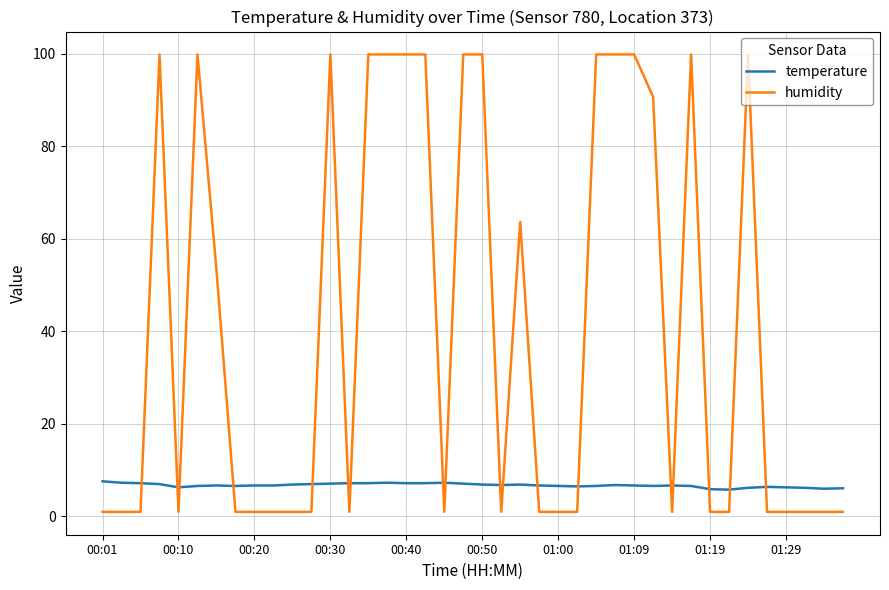

Which series ends up on top after the final intersection of temperature and humidity?

temperature